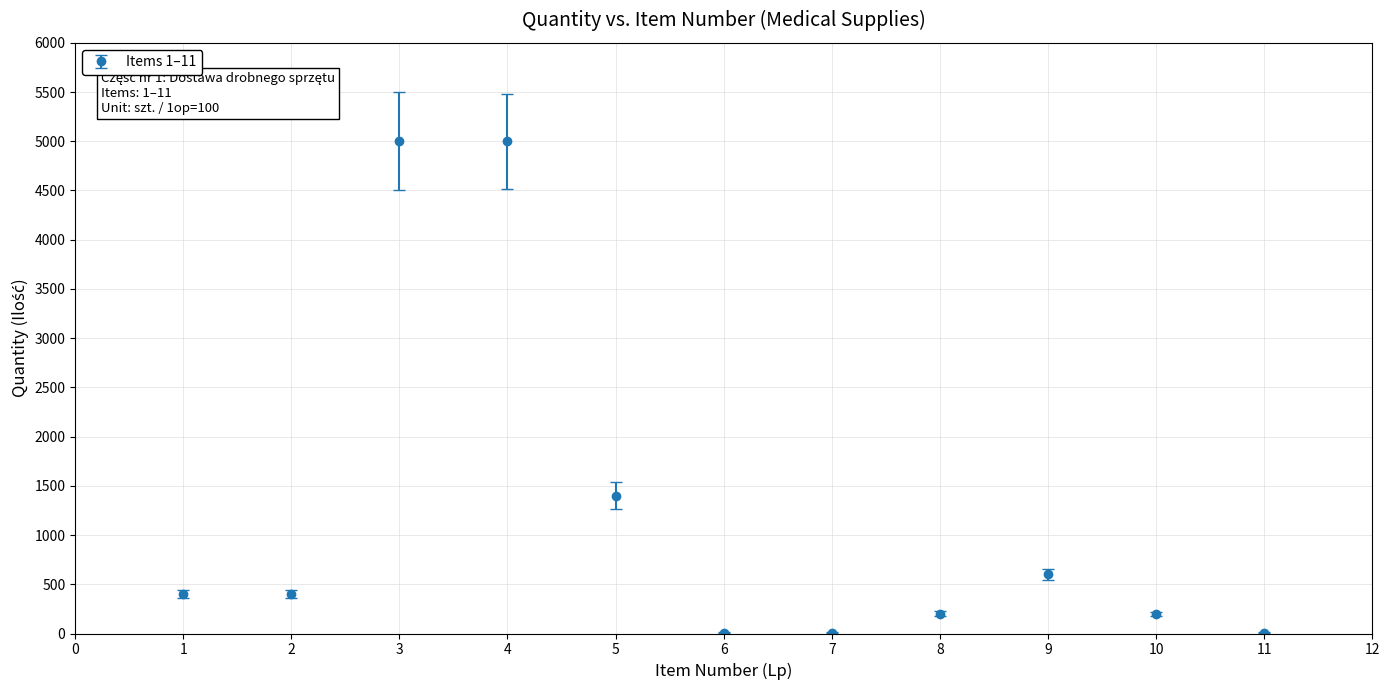

Approximately how many times larger is the value at 3 compared to 10?

25.0